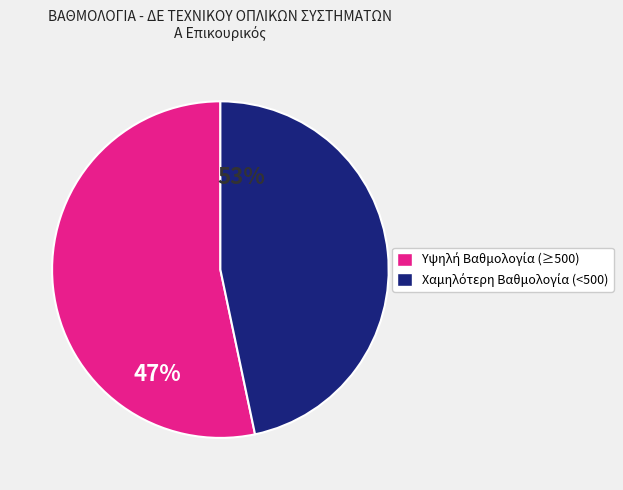

Is there a majority slice in this chart?

Yes